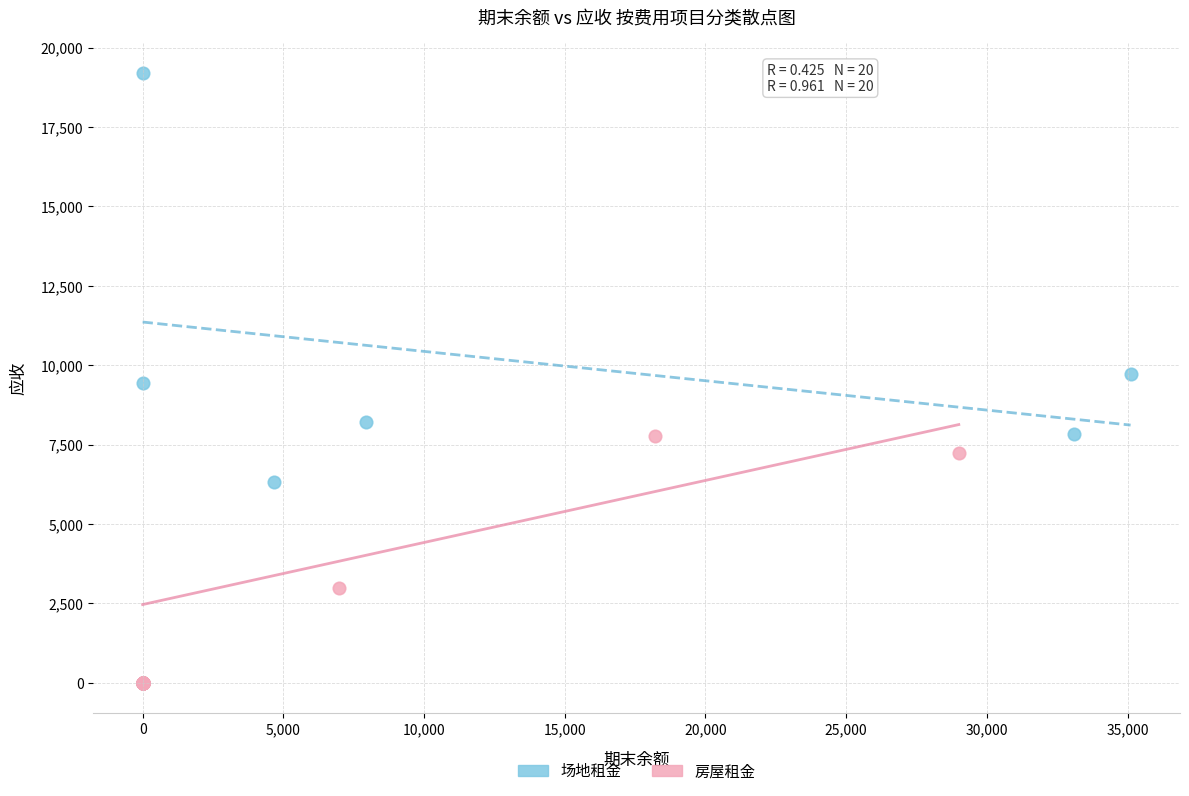

Which series has the widest spread of Y values?

场地租金